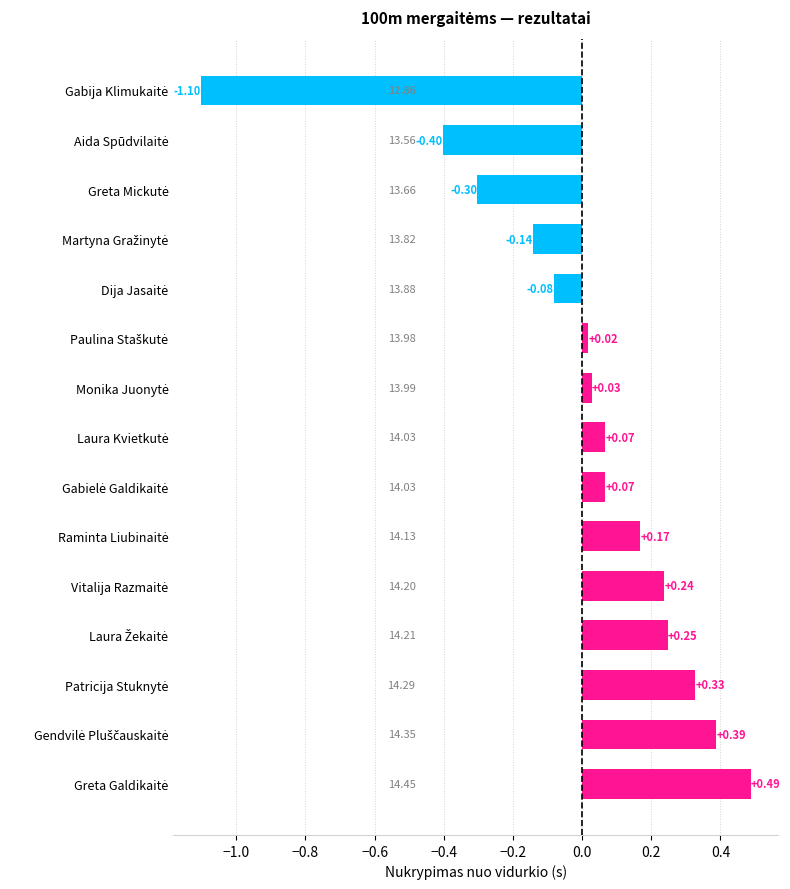

What is the difference between the second highest and second lowest values?

0.8